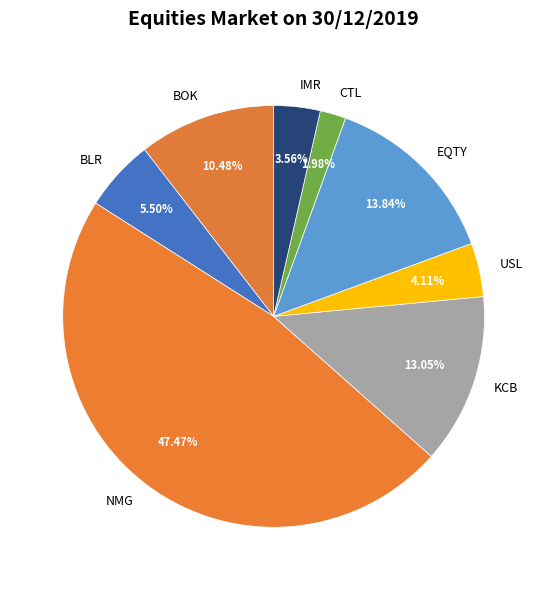

Count the number of slices in the pie.

8